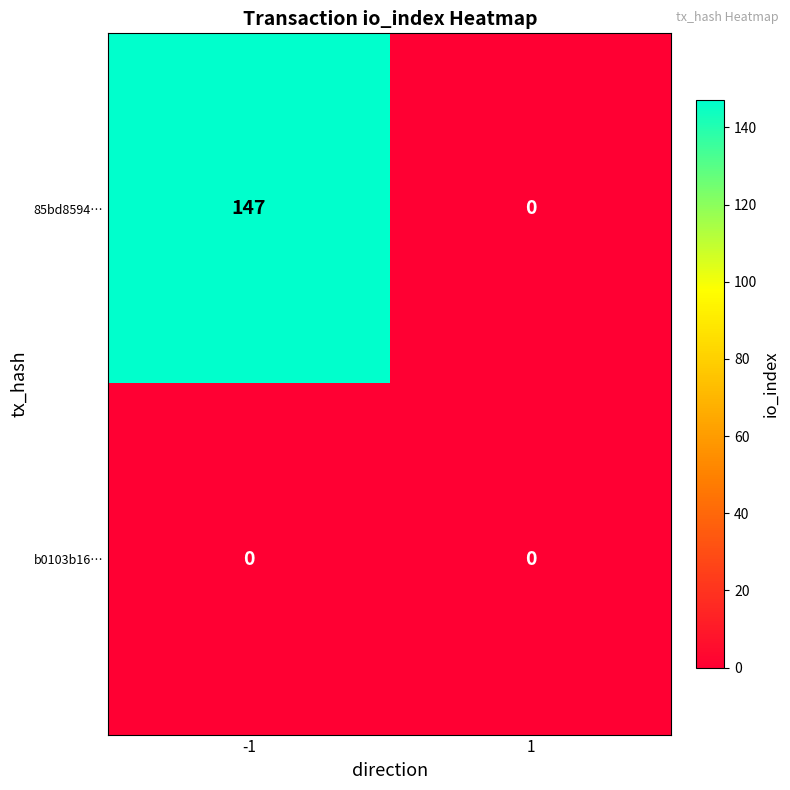

Which series has the largest range (max minus min)?

85bd8594…